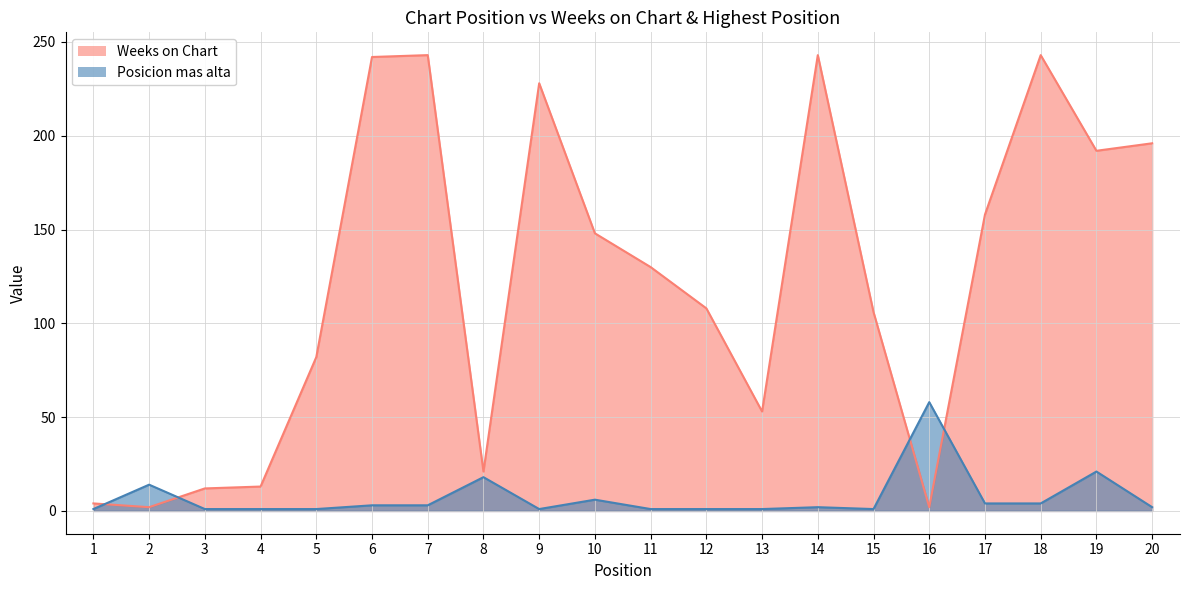

What is the sum of all Weeks on Chart values?

2426